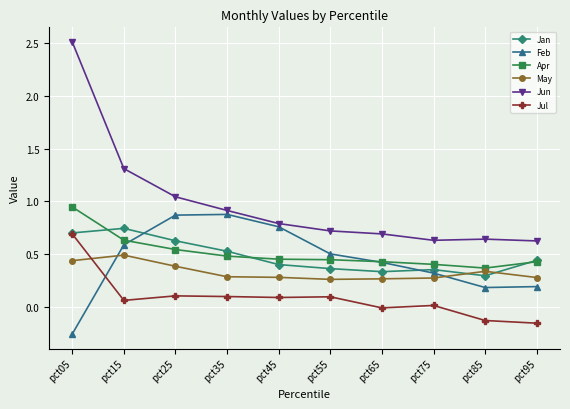

What is the sum of the Jun values at pct35 and pct75?

1.5